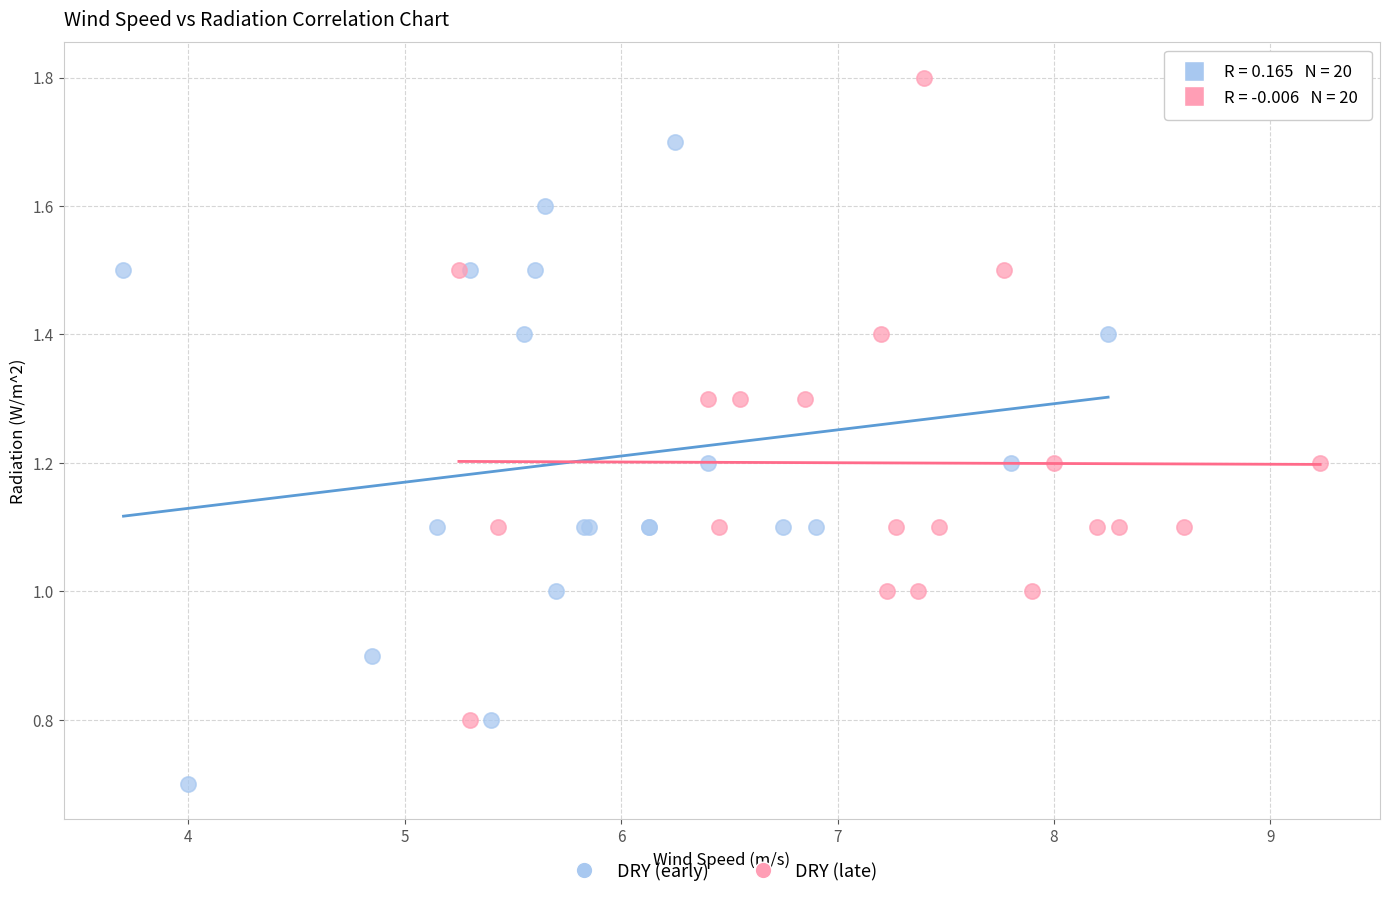

Which series contains the highest Y value?

DRY (late)